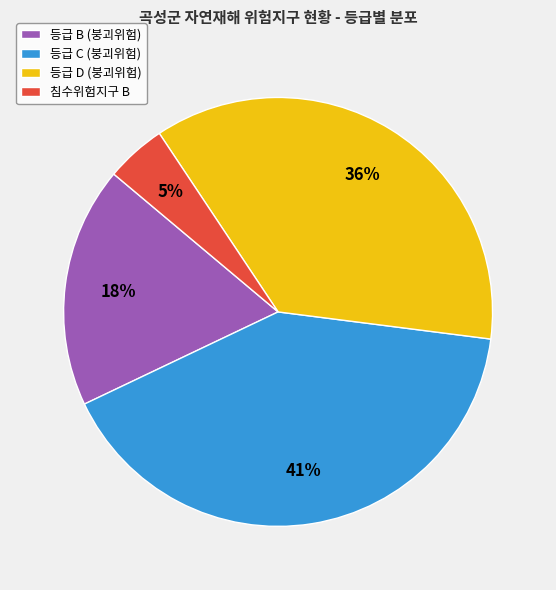

How many segments does this pie chart have?

4